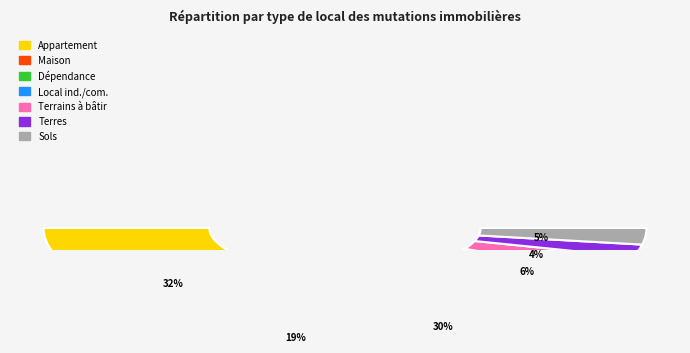

How many slices are in this pie chart?

7